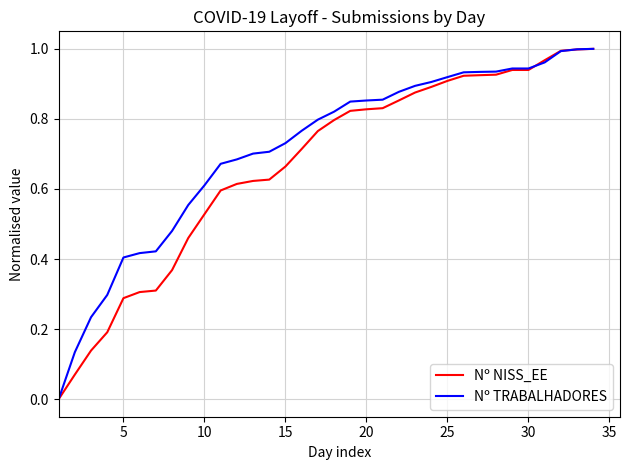

How many values in Nº NISS_EE are above zero?

33